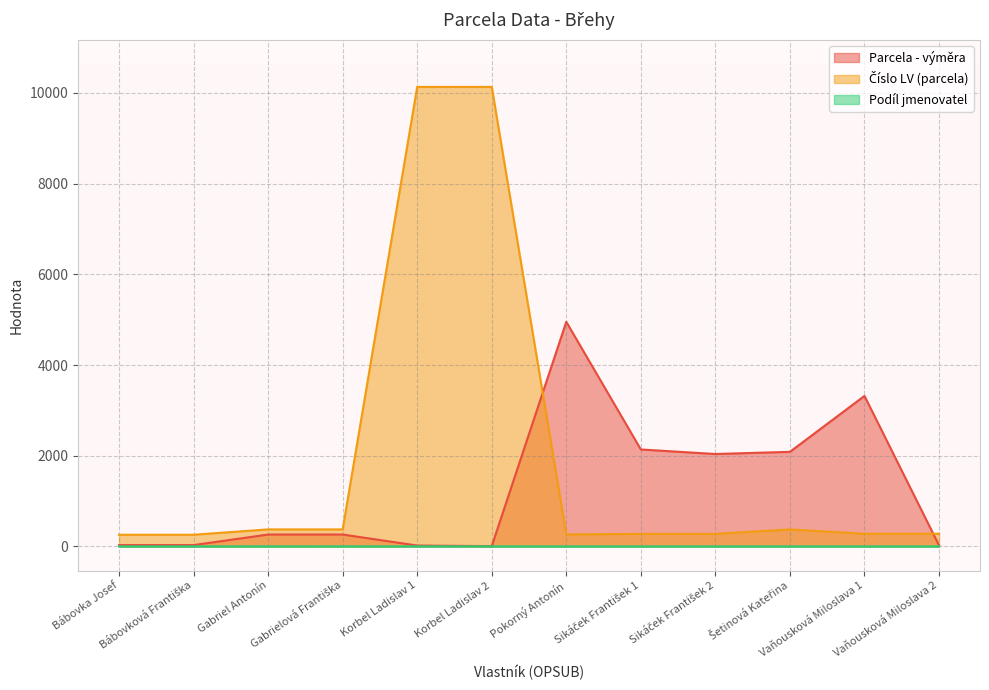

True or false: Číslo LV (parcela) and Podíl jmenovatel intersect in this chart.

False